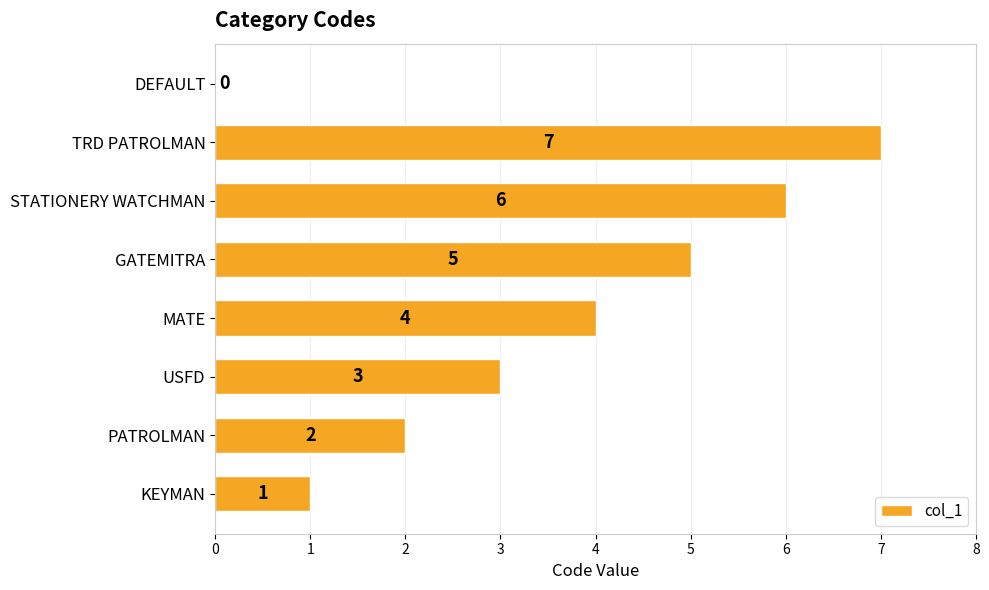

The chart shows a value of 2 at STATIONERY WATCHMAN. True or false?

False